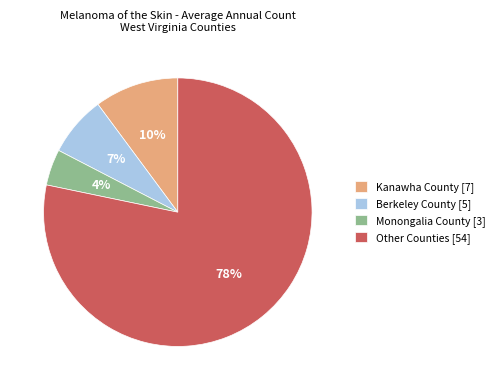

True or false: Other Counties accounts for 72% of the total.

False